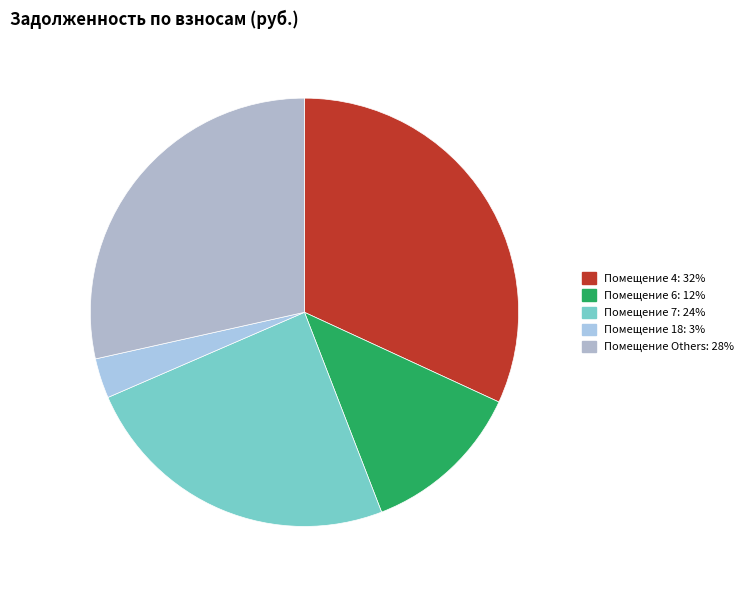

Does 32 account for over 50% of the chart?

No